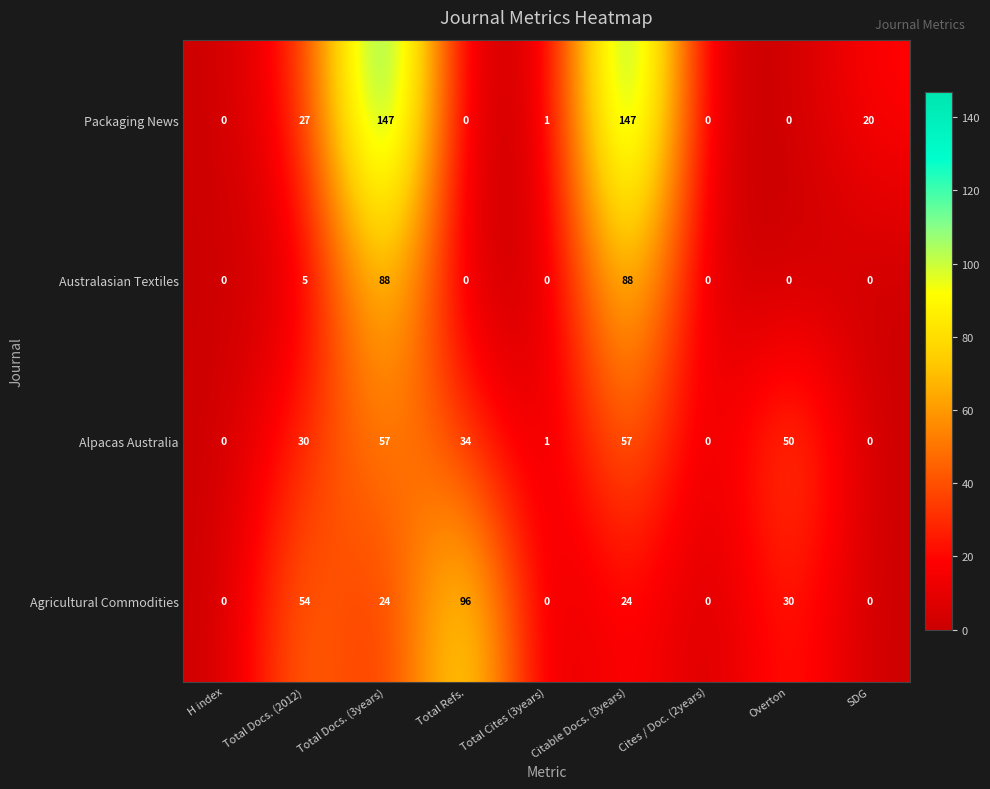

The value of Agricultural Commodities at H index is 30. True or false?

False